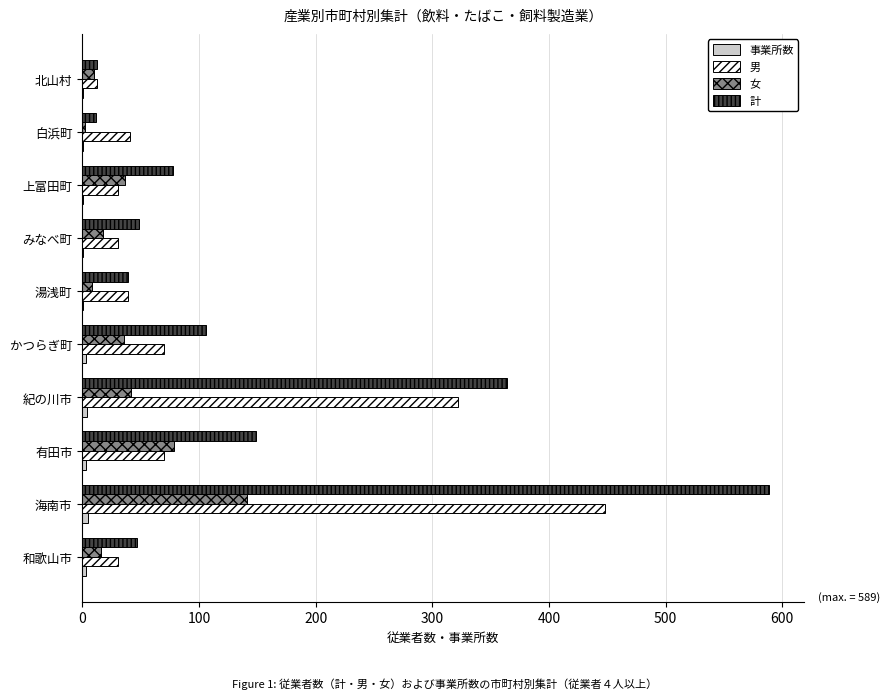

The value of 男 at 有田市 is 35. True or false?

False